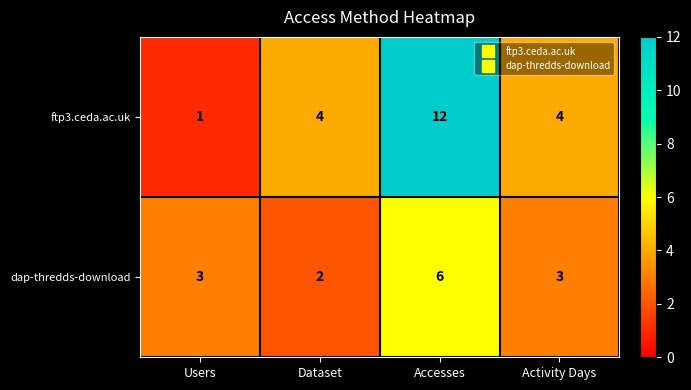

How many ftp3.ceda.ac.uk values are between 4 and 12?

3